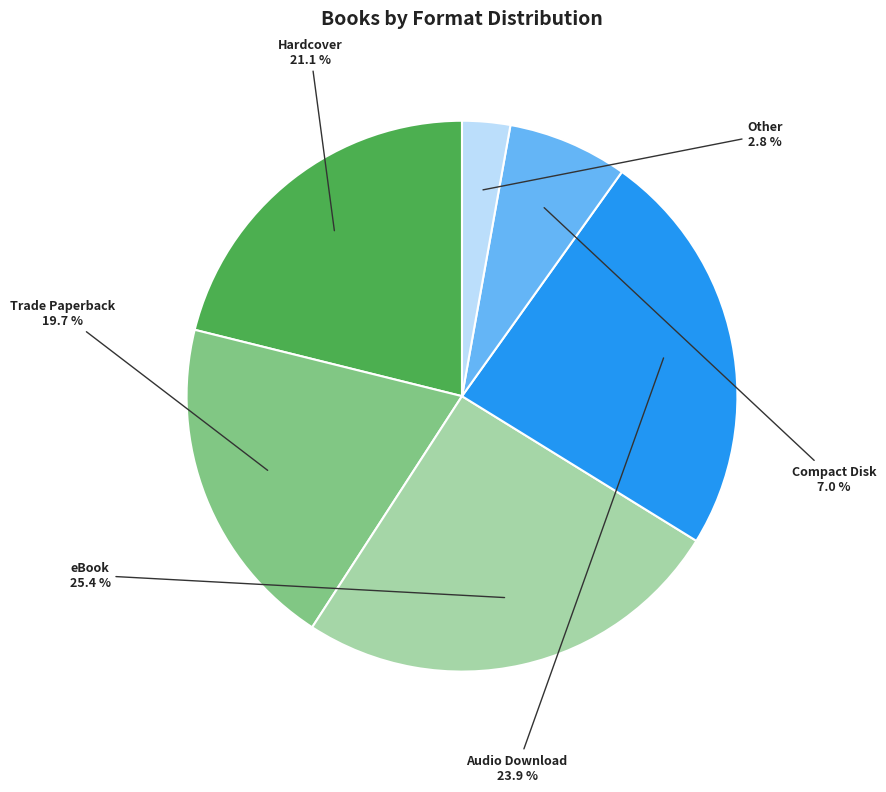

Which category has the smallest portion of the pie?

Other